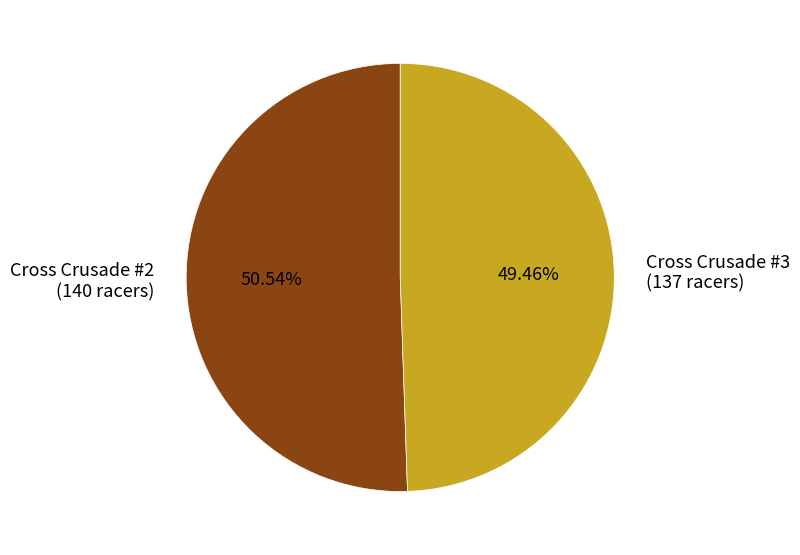

The Cross Crusade #2 slice represents 63% of the pie. True or false?

False